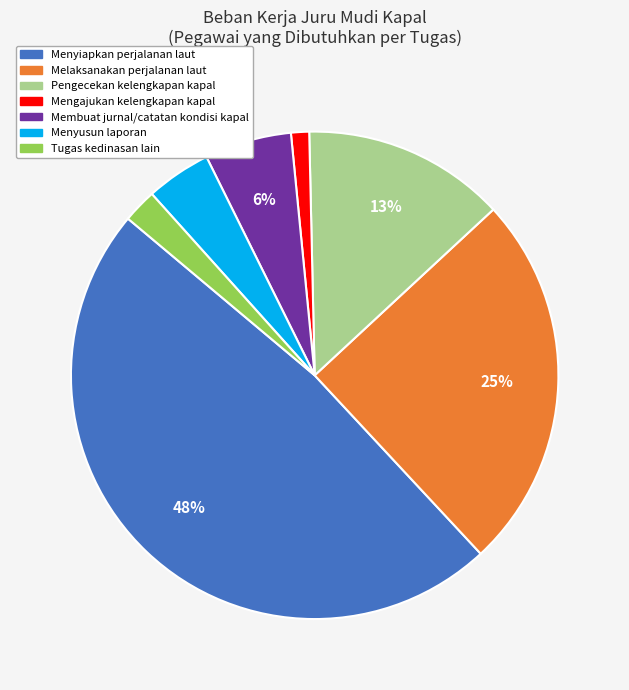

Is it true that Tugas kedinasan lain is 2% of the pie?

True